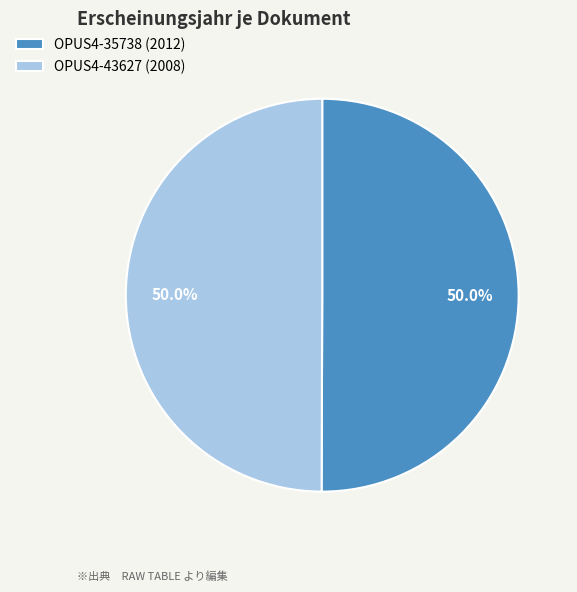

How many segments does this pie chart have?

2